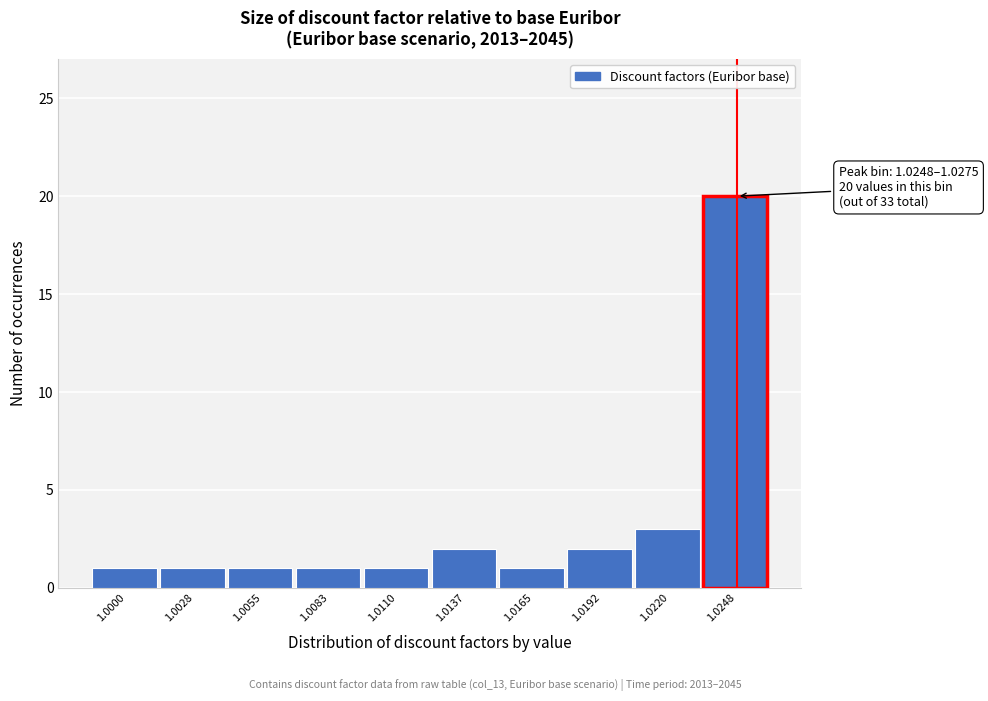

Reading left to right, transcribe all the data shown in this chart.

1.0000=1	1.0028=1	1.0055=1	1.0083=1	1.0110=1	1.0137=2	1.0165=1	1.0192=2	1.0220=3	1.0248=20